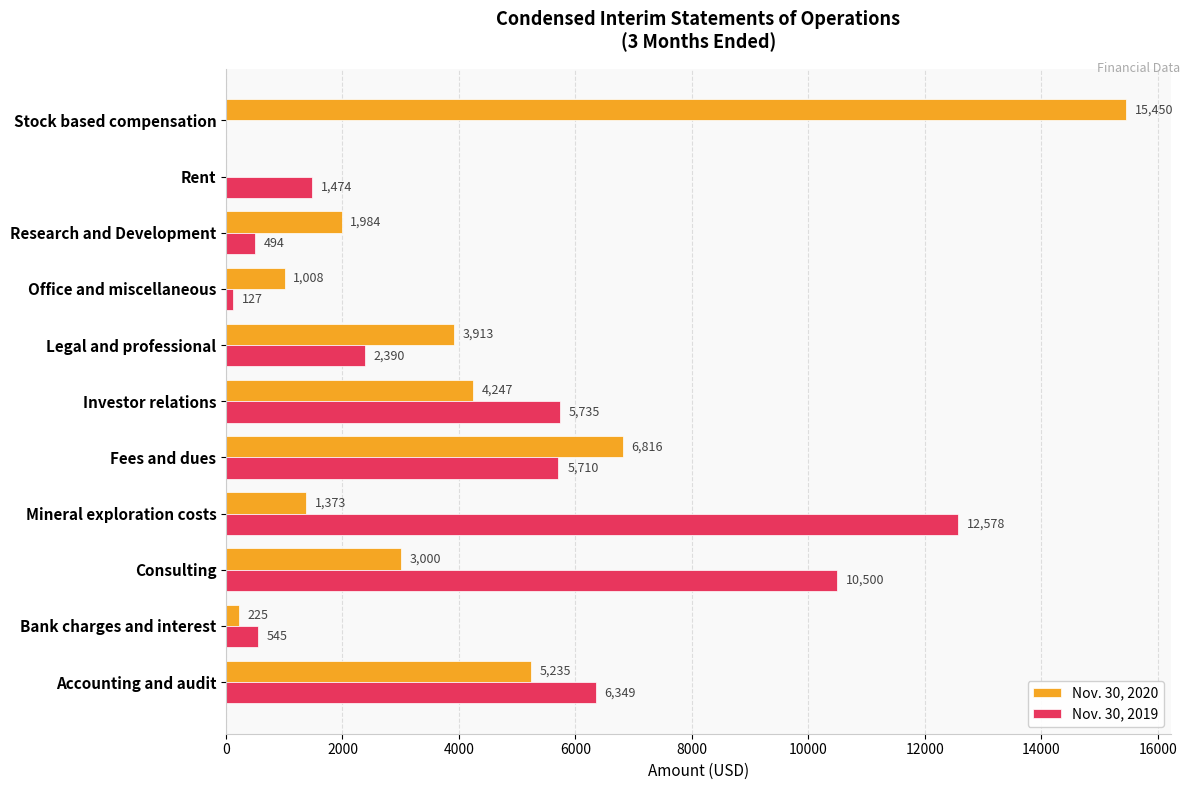

True or false: Nov. 30, 2020 has a value of 1984 at Research and Development.

True